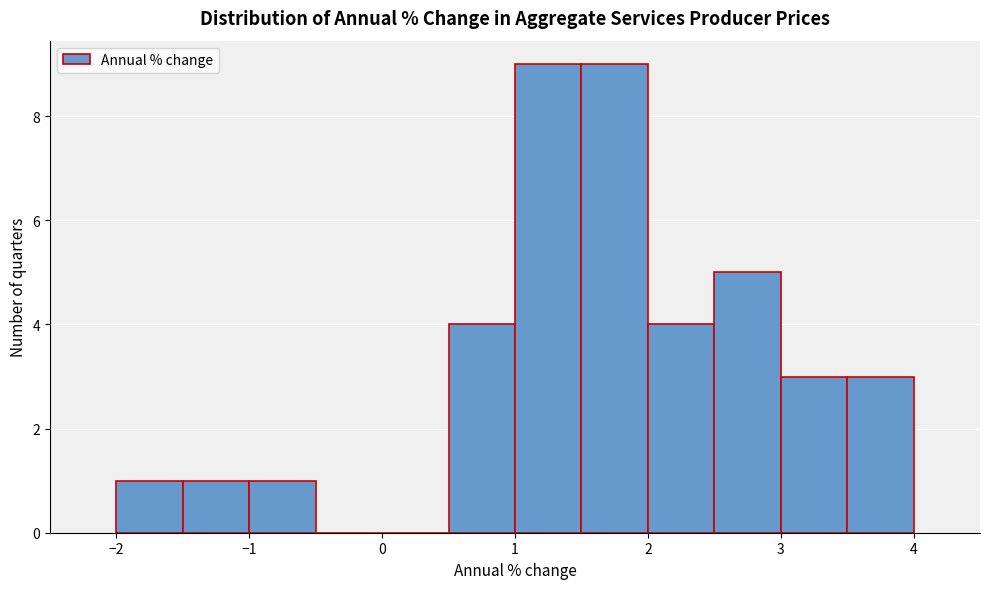

How tall is the bar that spans 2.5 to 3.0 on the x-axis? The values are not printed on the chart, so give them approximately, as read against the axis.

5